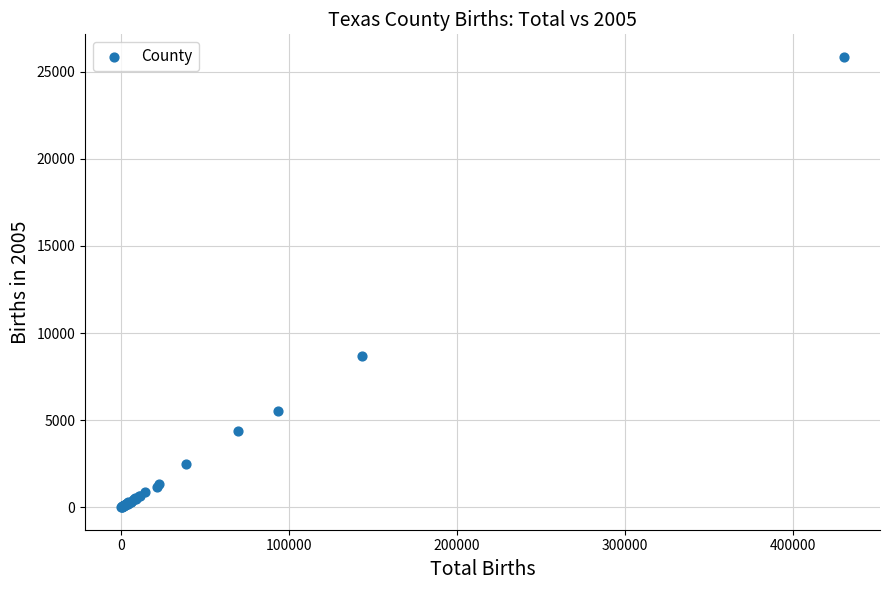

What Y value in the scatter plot is closest to 12928?

8657